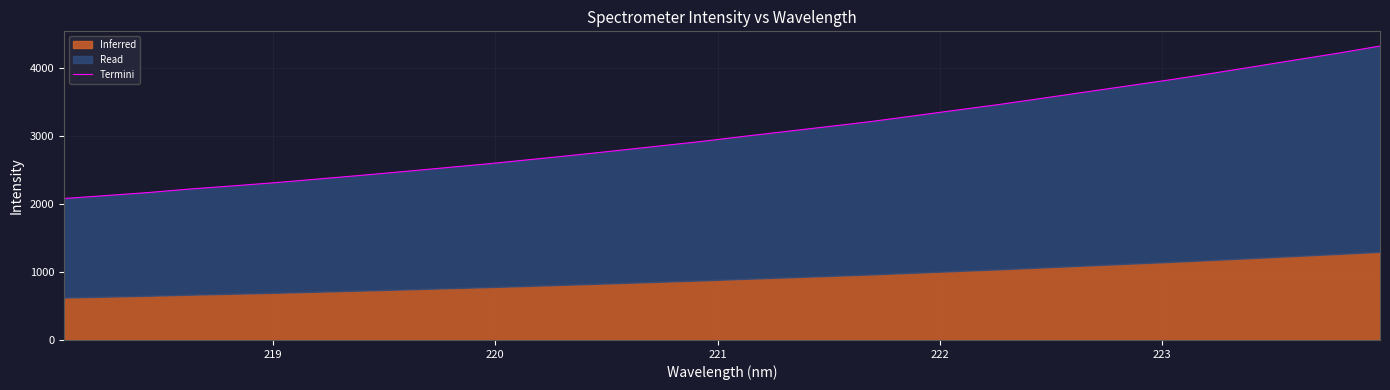

How many categories are shown in the chart?

32